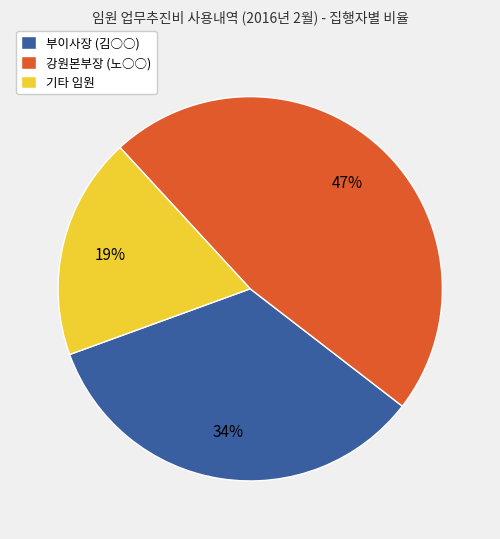

Between 강원본부장 (노○○) and 기타 임원, which is larger?

강원본부장 (노○○)